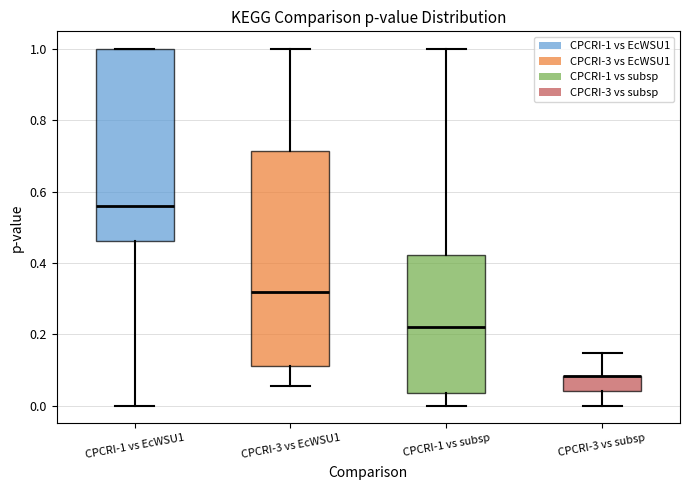

Reading left to right, read every box against the y-axis: the position of its median line, the range the box covers, and the ends of its whiskers. The values are not printed on the chart, so give them approximately, as read against the axis.

CPCRI-1 vs EcWSU1: median 0.56, box 0.46 to 1.00, whiskers 0.00 to 1.00
CPCRI-3 vs EcWSU1: median 0.32, box 0.12 to 0.72, whiskers 0.06 to 1.00
CPCRI-1 vs subsp: median 0.22, box 0.04 to 0.42, whiskers 0.00 to 1.00
CPCRI-3 vs subsp: median 0.08 (drawn on the box's upper edge), box 0.04 to 0.08, whiskers 0.00 to 0.14